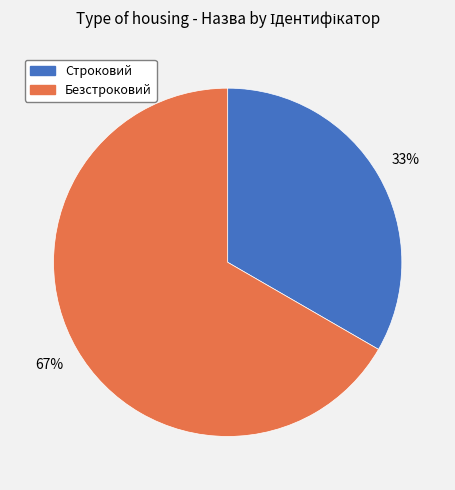

To the nearest percent, what is the combined percentage of Строковий and Безстроковий?

100%